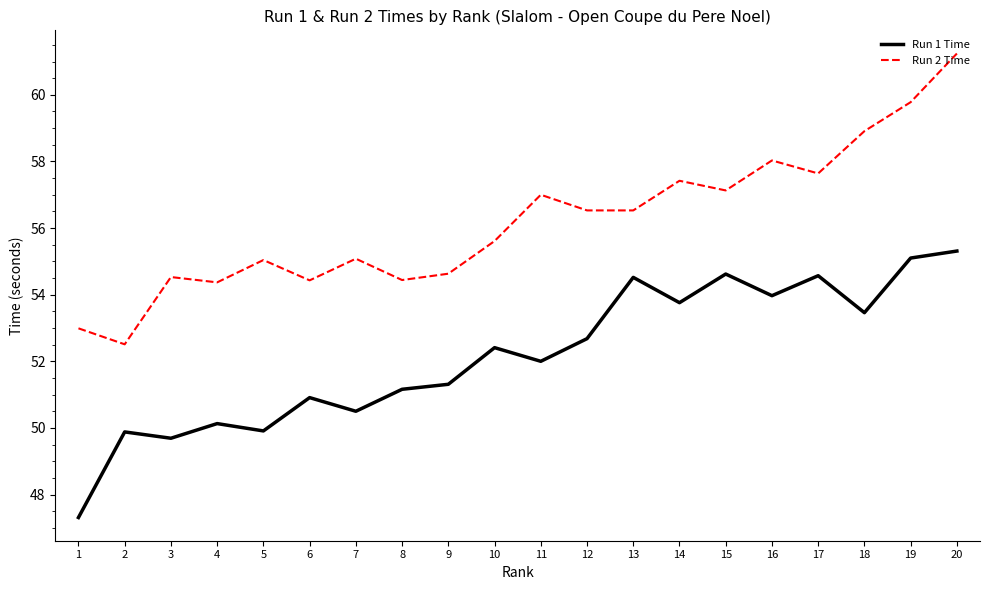

Is it true that Run 1 Time equals 10.7 at 11?

False